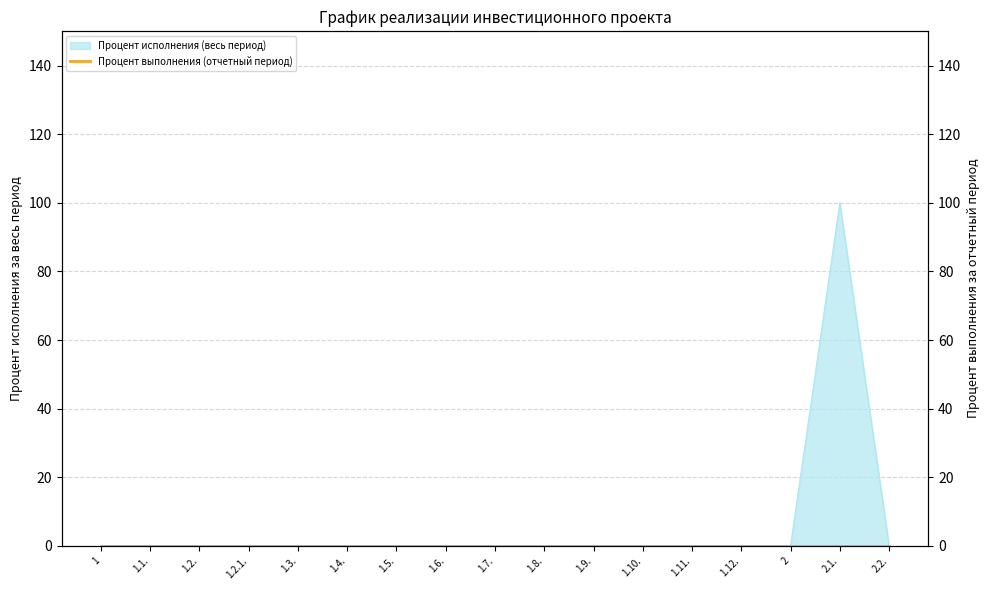

The chart shows a value of 0 at 1.5.. True or false?

True